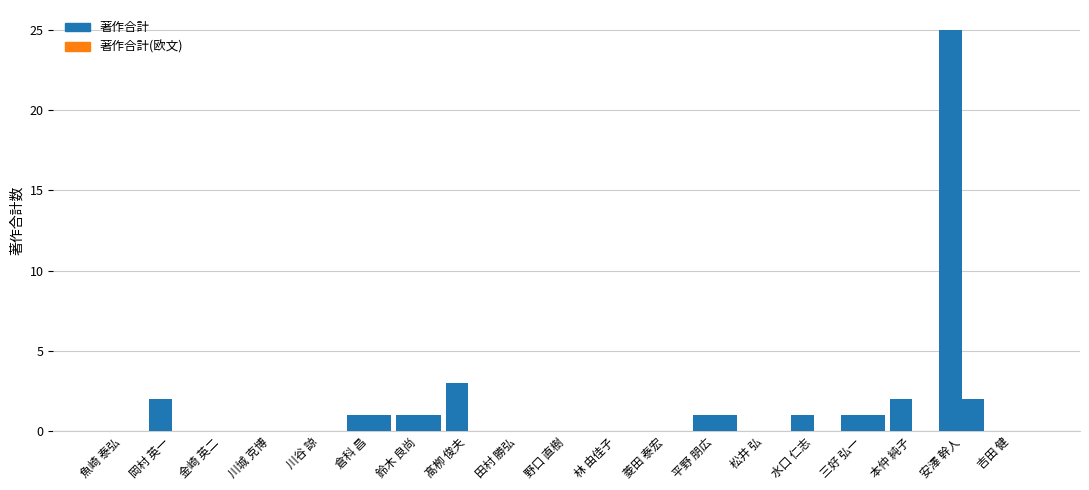

How many data points does each series have?

19